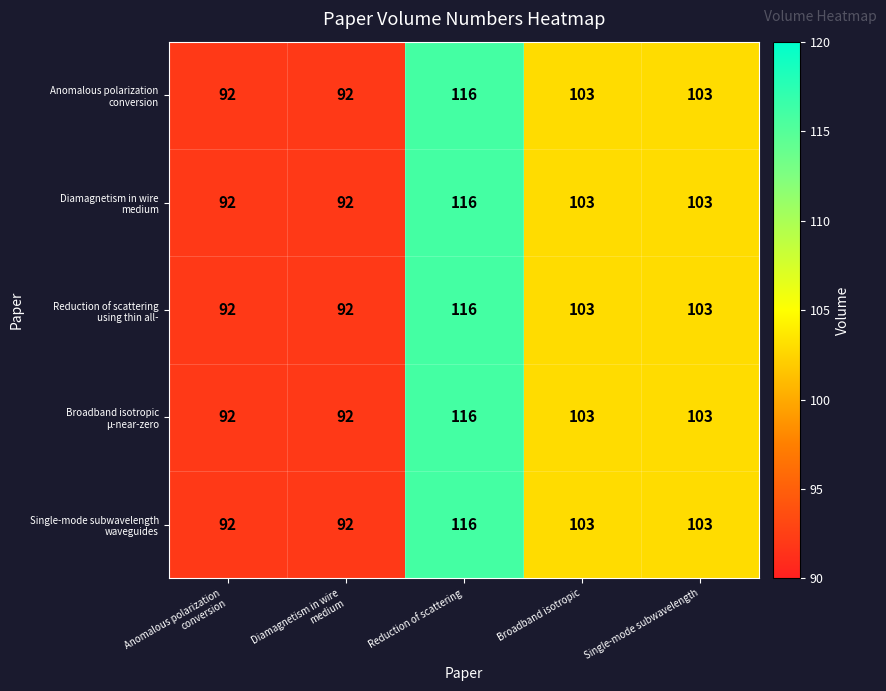

How many categories are shown in the chart?

5